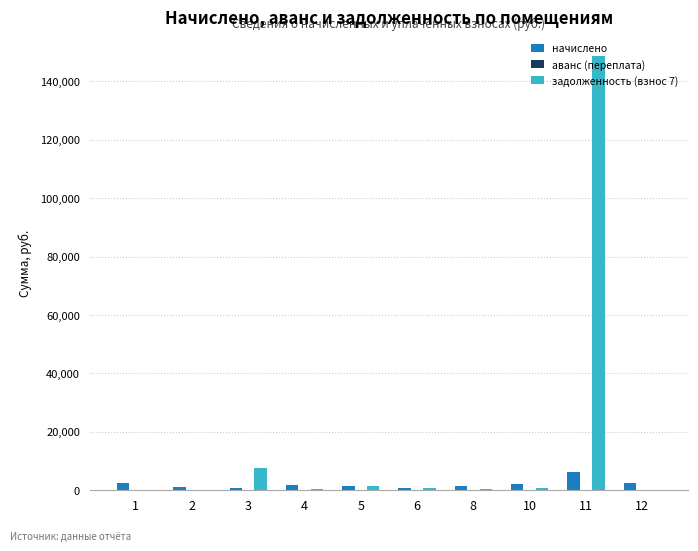

Which series has the widest spread of values?

задолженность (взнос 7)